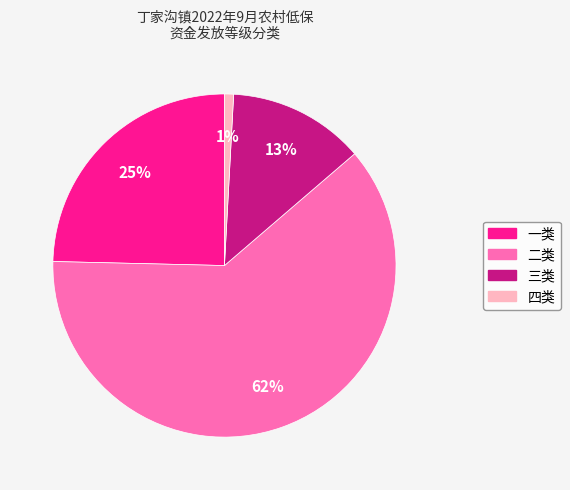

To the nearest percent, what is the average slice percentage?

25%